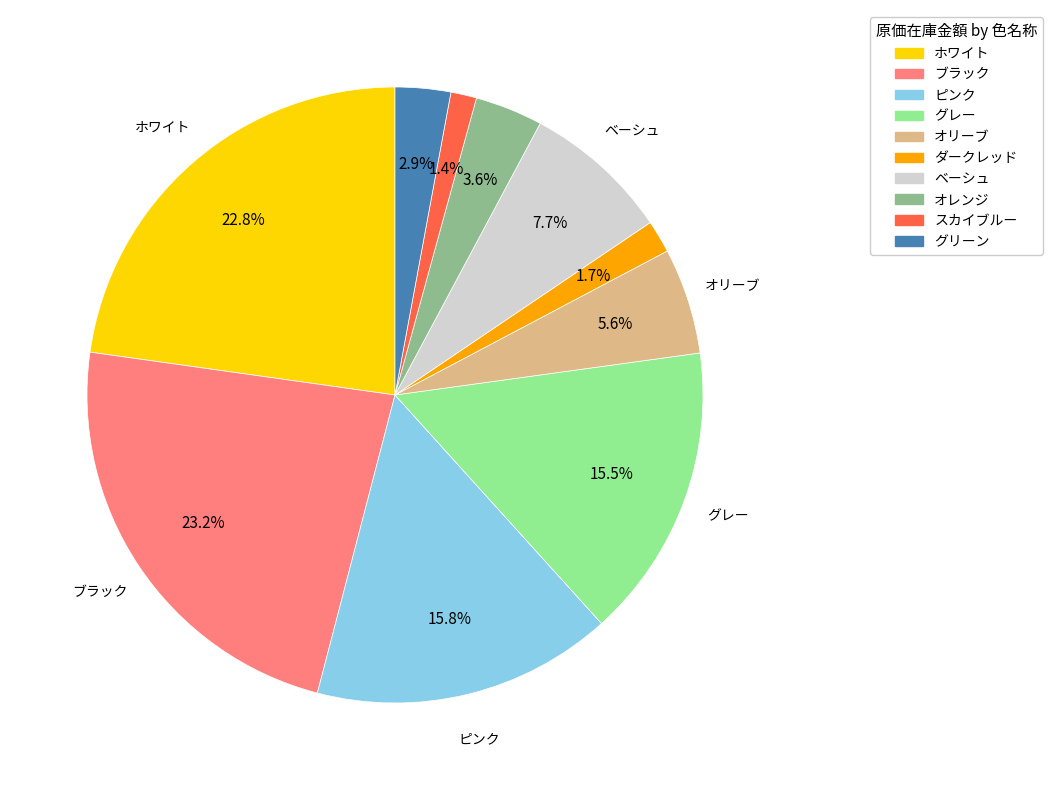

How many slices are in this pie chart?

10